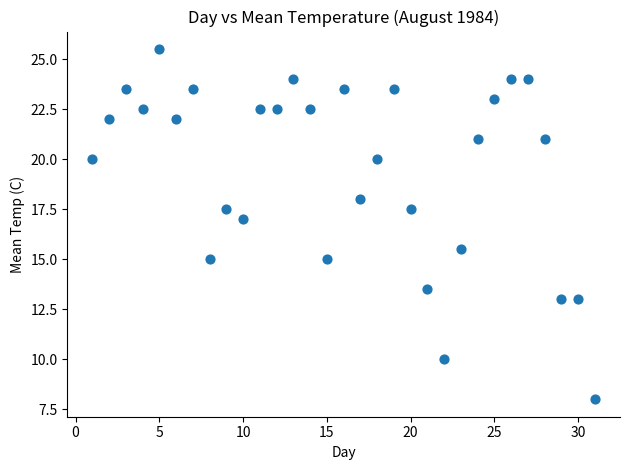

What Y value in the scatter plot is closest to 16?

15.5